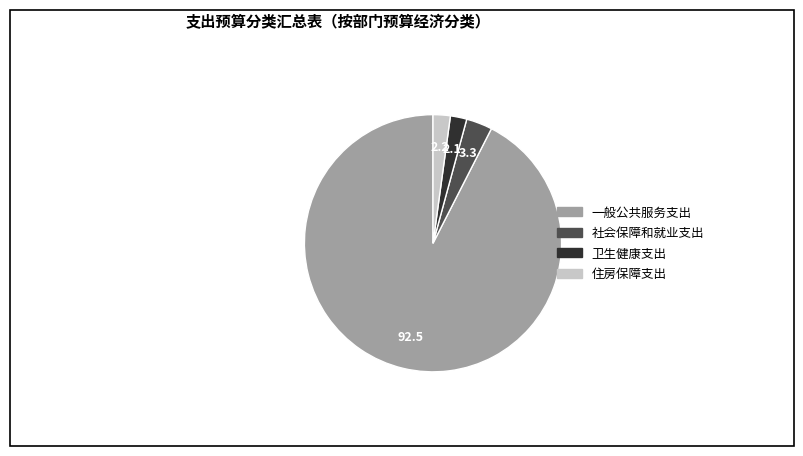

How many slices are in this pie chart?

4